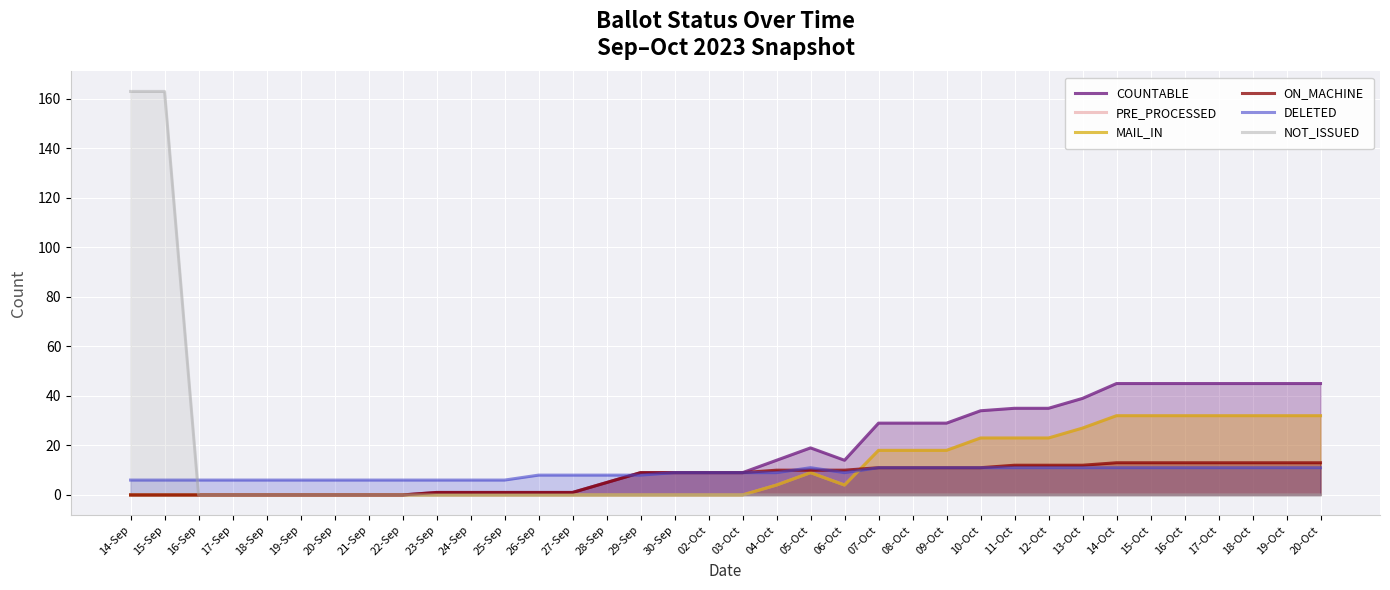

What are all the series names shown in the legend?

COUNTABLE, PRE_PROCESSED, MAIL_IN, ON_MACHINE, DELETED, NOT_ISSUED